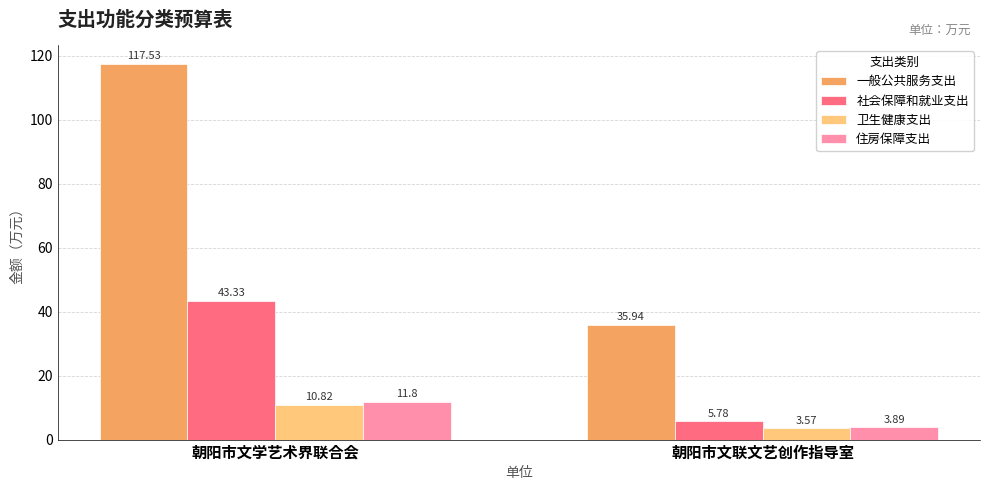

At which category is the sum across all series the highest?

朝阳市文学艺术界联合会